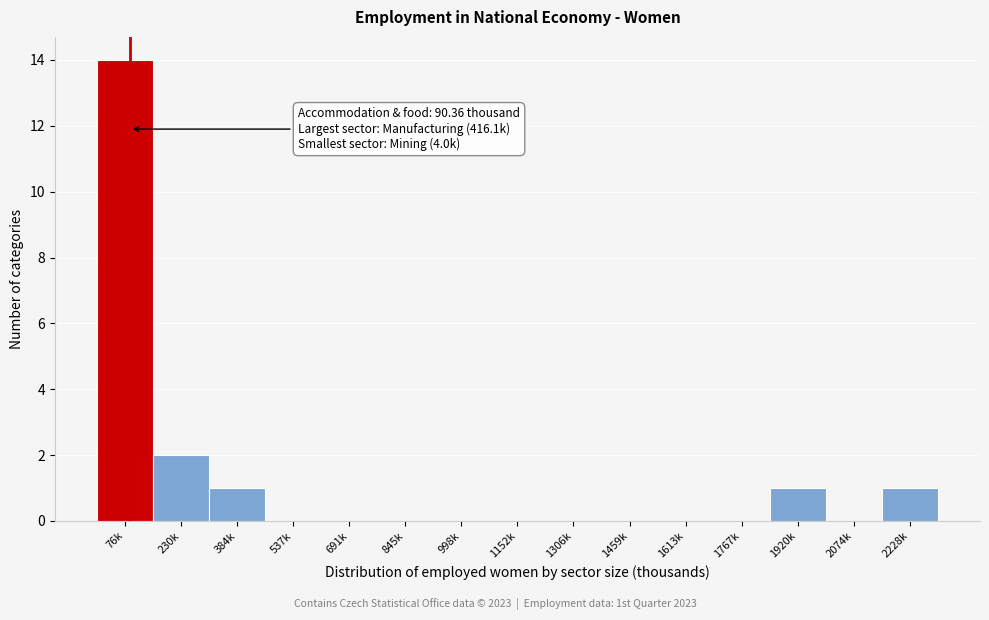

Reading left to right, transcribe all the data shown in this chart.

76k=14	230k=2	384k=1	537k=0	691k=0	845k=0	998k=0	1152k=0	1306k=0	1459k=0	1613k=0	1767k=0	1920k=1	2074k=0	2228k=1